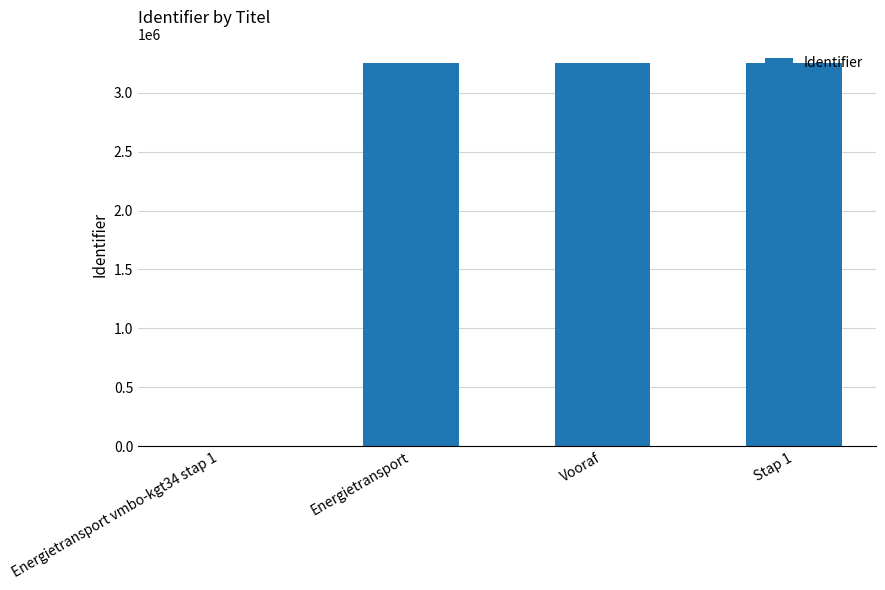

Which has a higher value, Energietransport vmbo-kgt34 stap 1 or Vooraf?

Vooraf